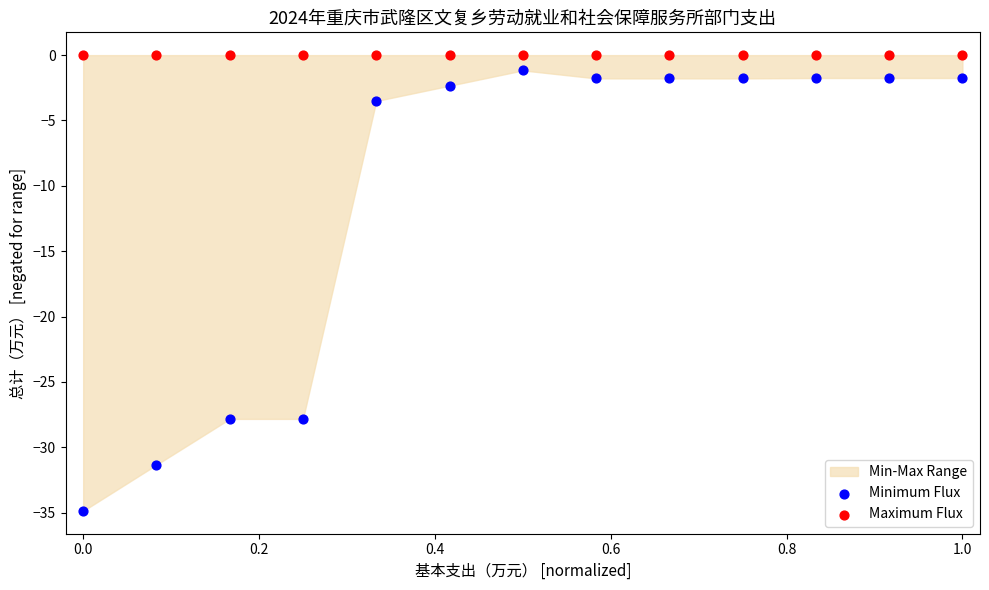

Which series contains the lowest Y value?

Minimum Flux